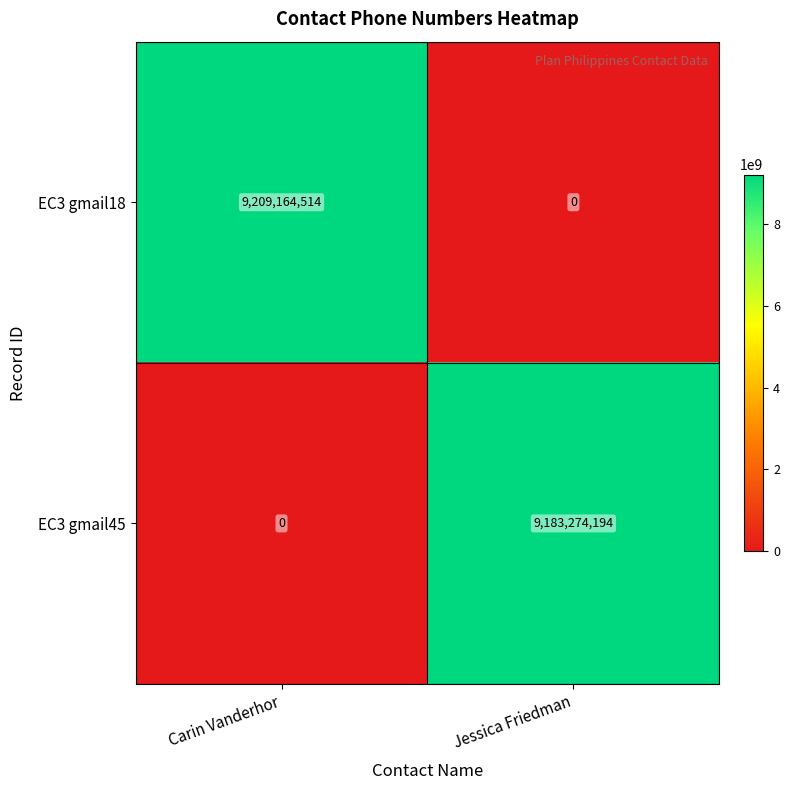

List the series in order of their overall mean, lowest first.

EC3 gmail45, EC3 gmail18